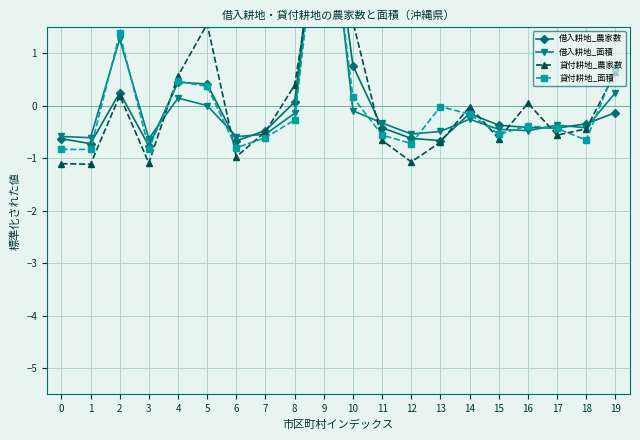

How many categories are shown in the chart?

20